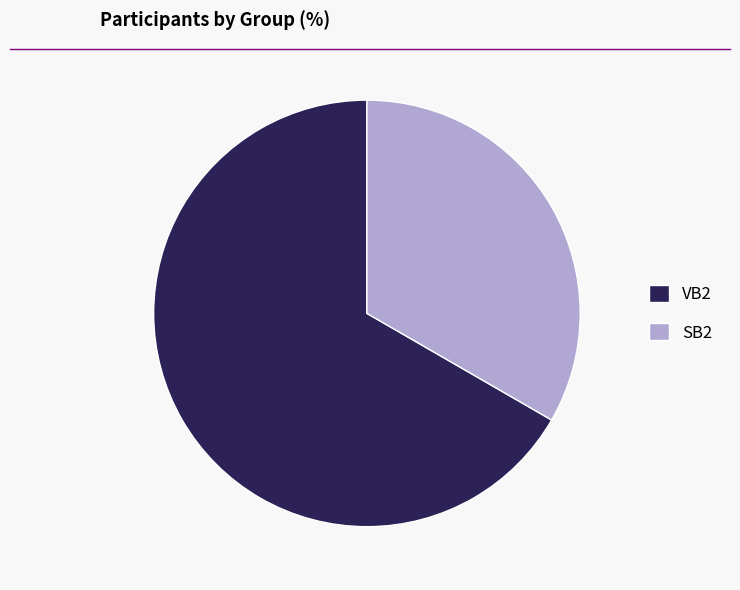

What is the ratio of the value at VB2 to the value at SB2?

2.0